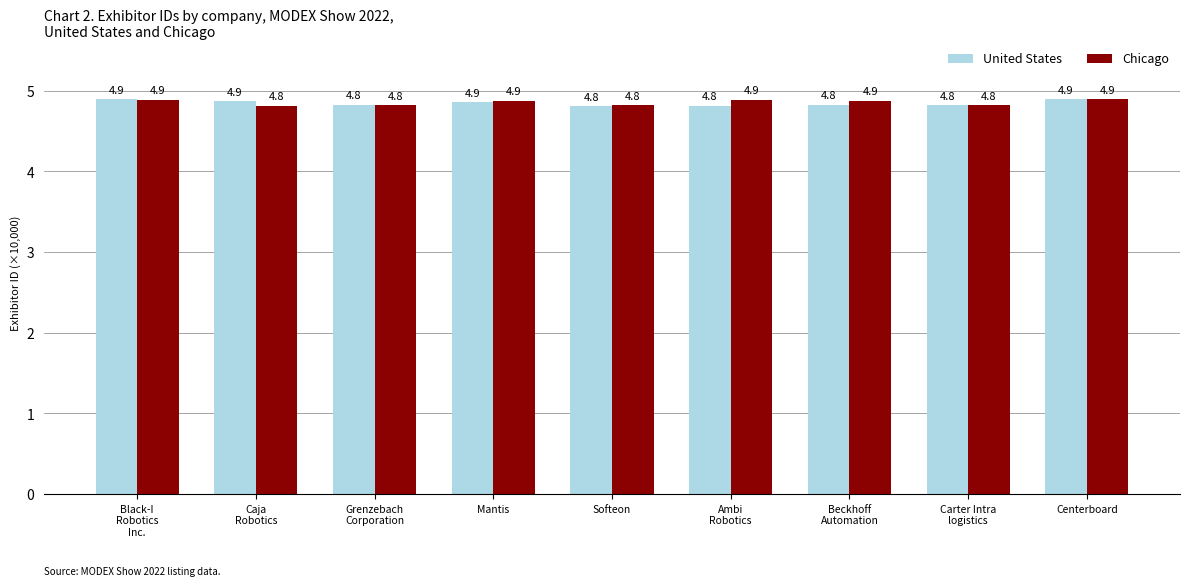

Reading right to left, transcribe all the data shown in this chart.

United States: Centerboard=4.9	Carter Intra
logistics=4.8	Beckhoff
Automation=4.8	Ambi
Robotics=4.8	Softeon=4.8	Mantis=4.9	Grenzebach
Corporation=4.8	Caja
Robotics=4.9	Black-I
Robotics
Inc.=4.9
Chicago: Centerboard=4.9	Carter Intra
logistics=4.8	Beckhoff
Automation=4.9	Ambi
Robotics=4.9	Softeon=4.8	Mantis=4.9	Grenzebach
Corporation=4.8	Caja
Robotics=4.8	Black-I
Robotics
Inc.=4.9